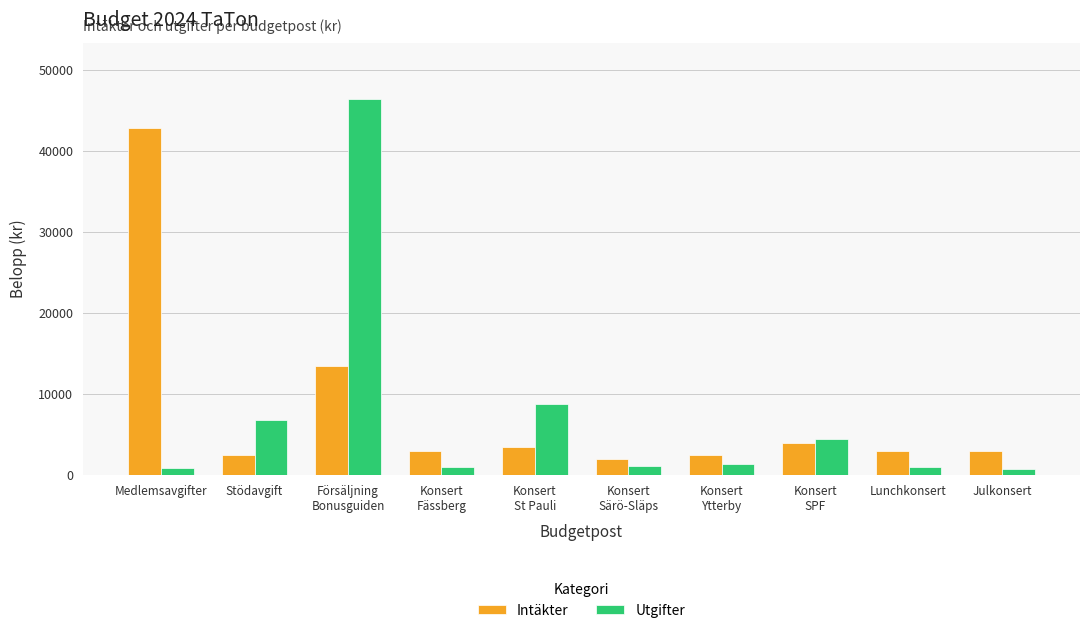

What is the total value across all series at Stödavgift?

9200